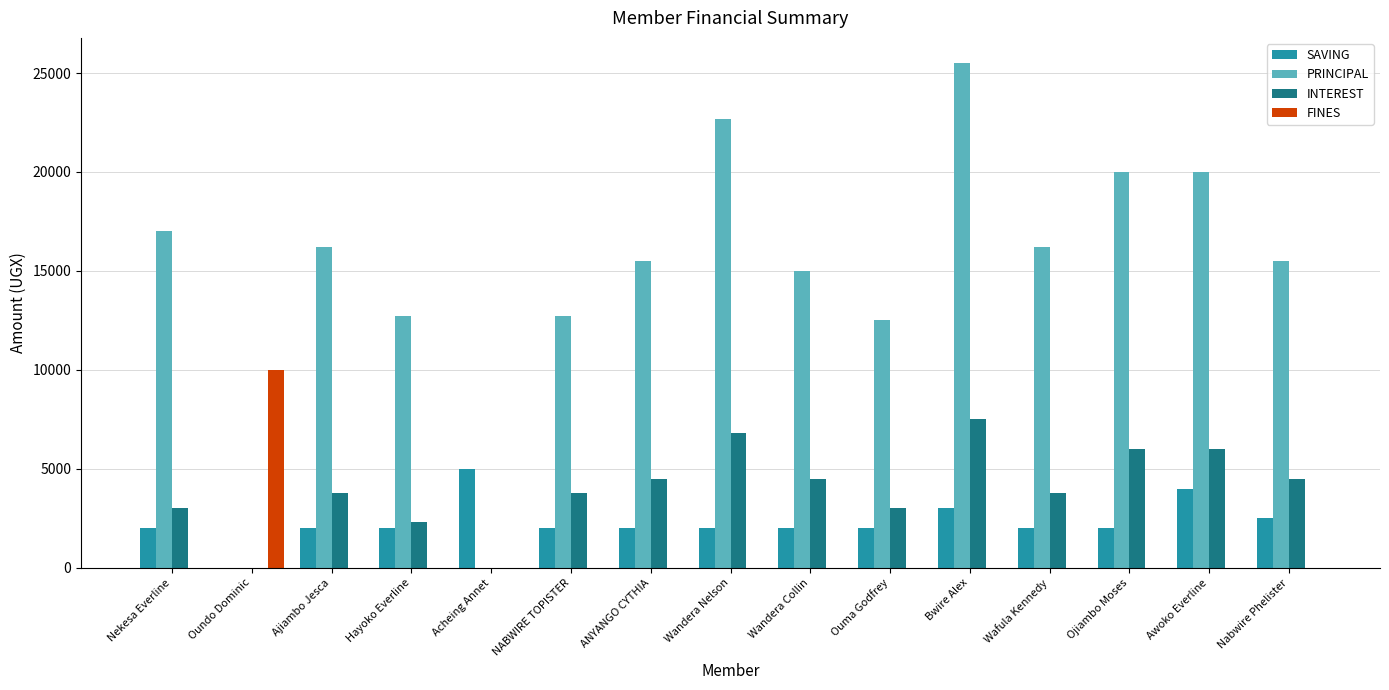

What is the average value of the SAVING series?

2300